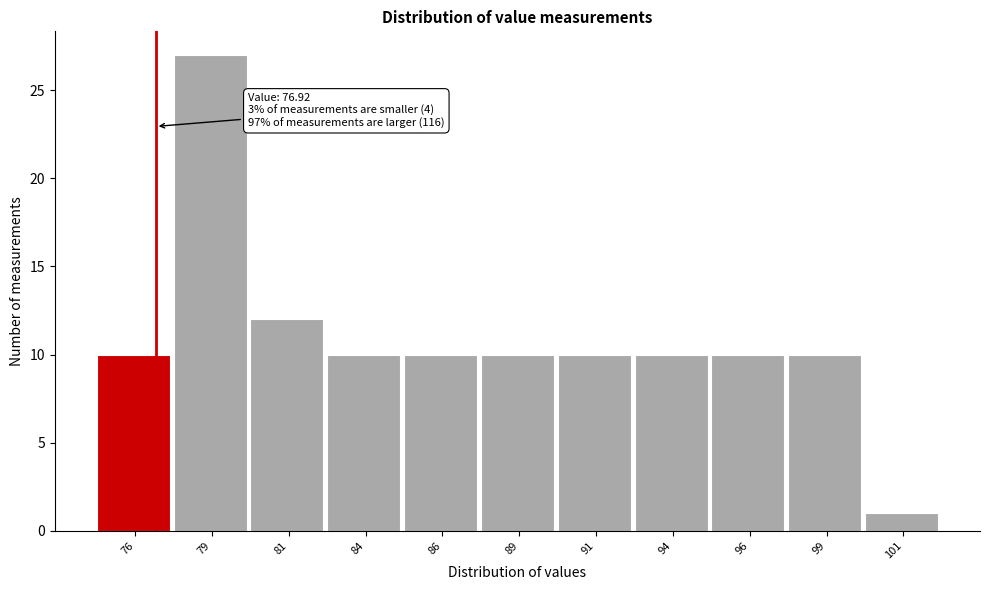

Which range on the x-axis has the tallest bar?

77.5 to 80.0